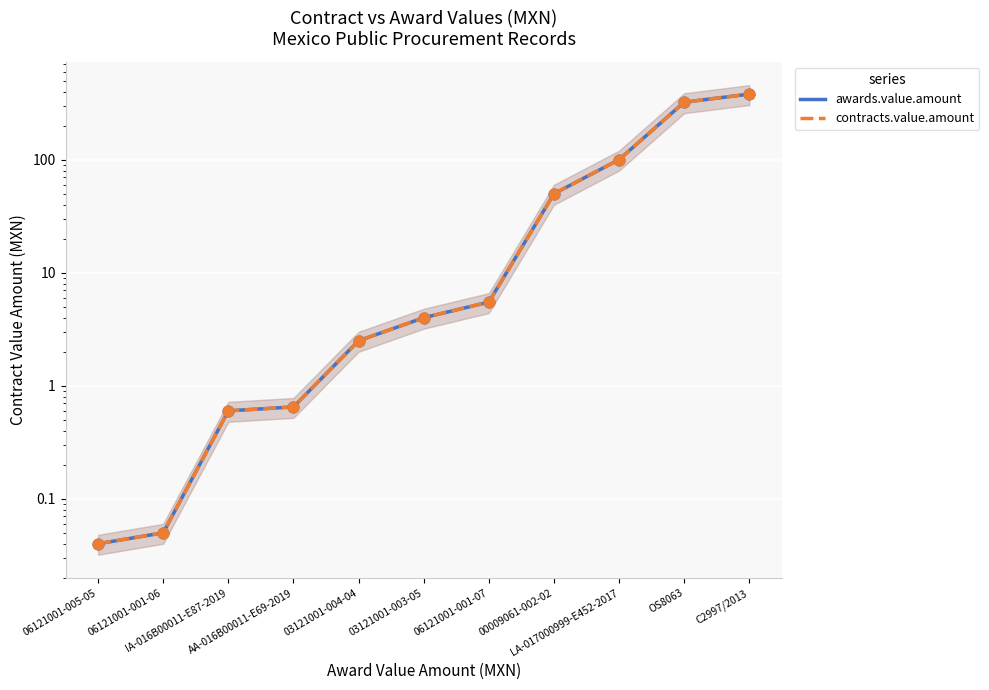

What are all the series names shown in the legend?

awards.value.amount, contracts.value.amount